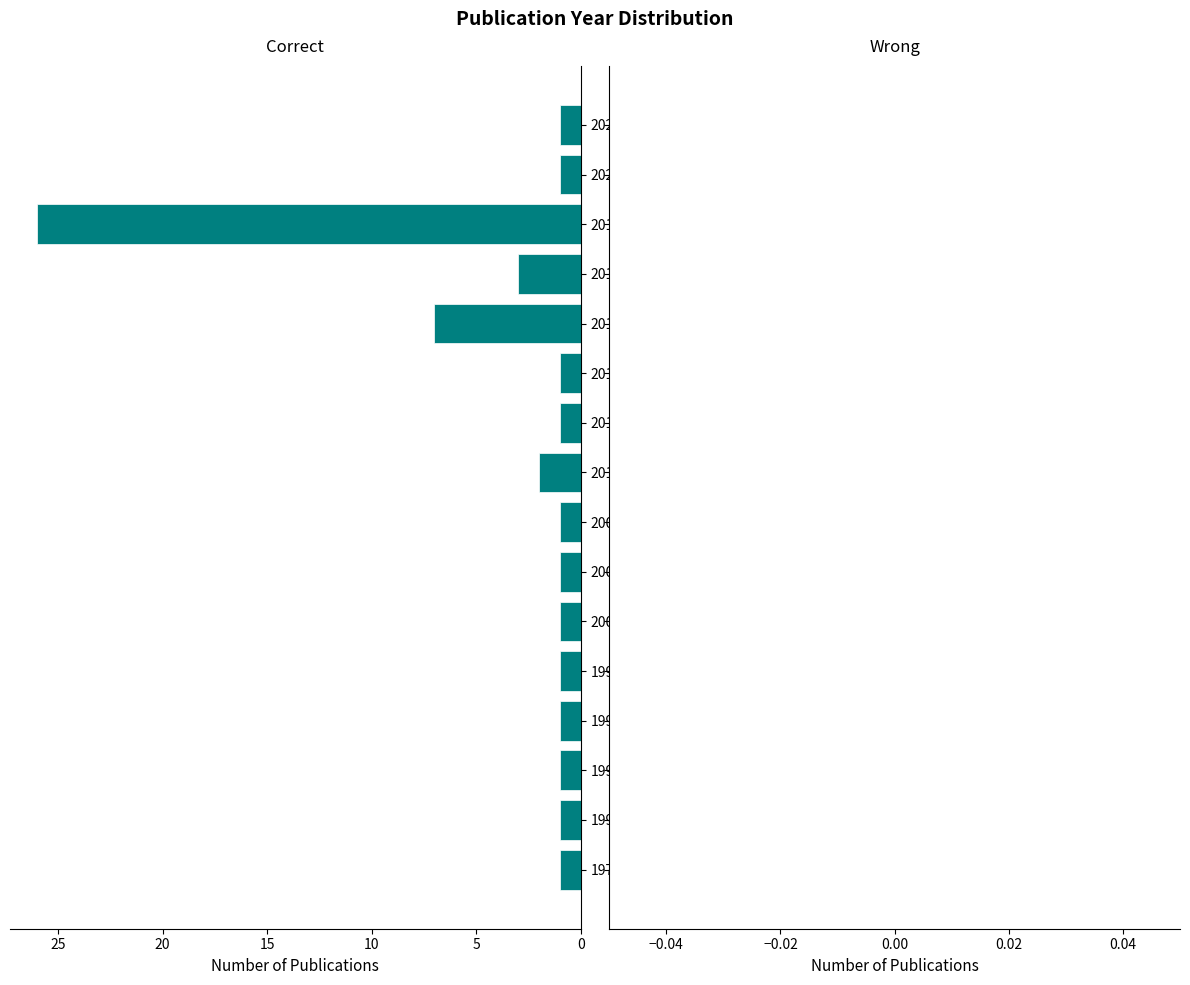

Reading bottom to top, transcribe all the data shown in this chart.

1978=1	1991=1	1993=1	1998=1	1999=1	2002=1	2007=1	2009=1	2010=2	2011=1	2015=1	2016=7	2017=3	2018=26	2020=1	2023=1